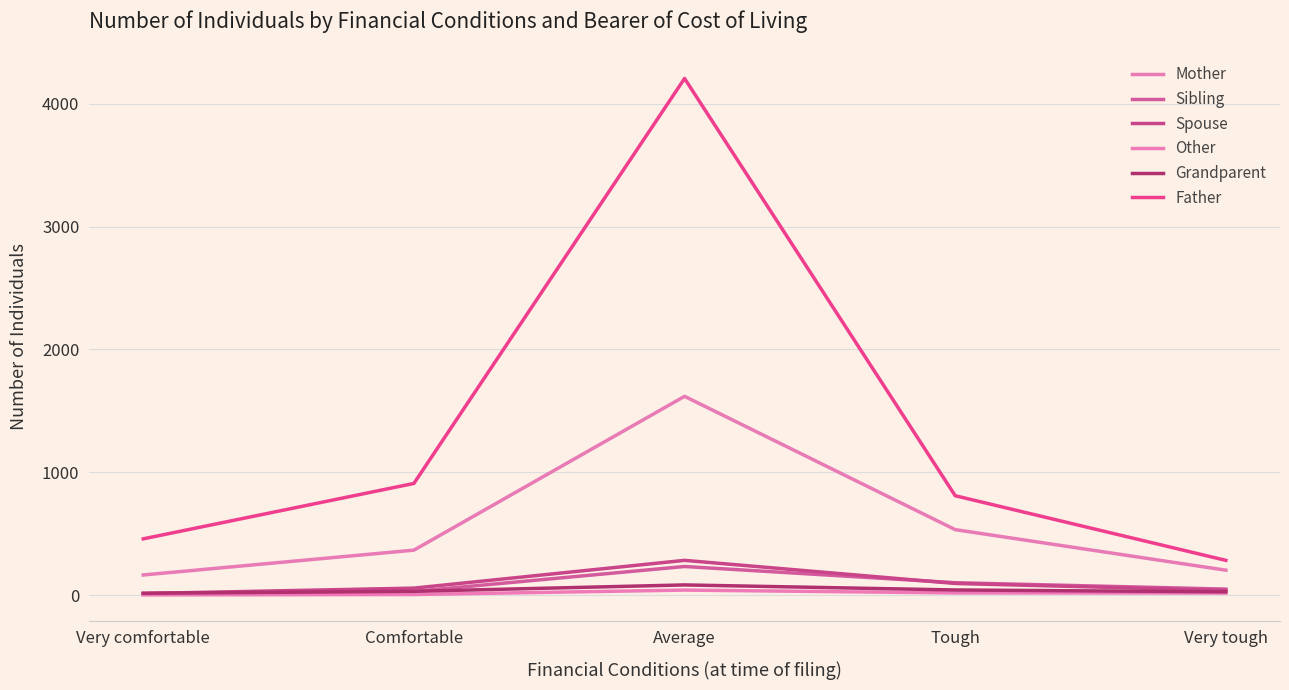

True or false: Father and Sibling cross at least once.

False